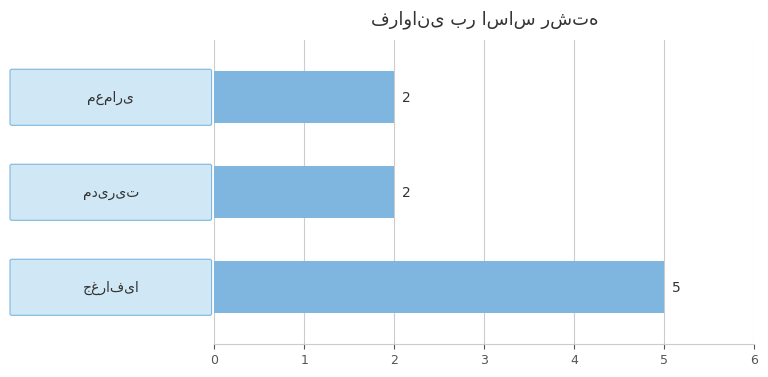

What is the sum of all values?

9